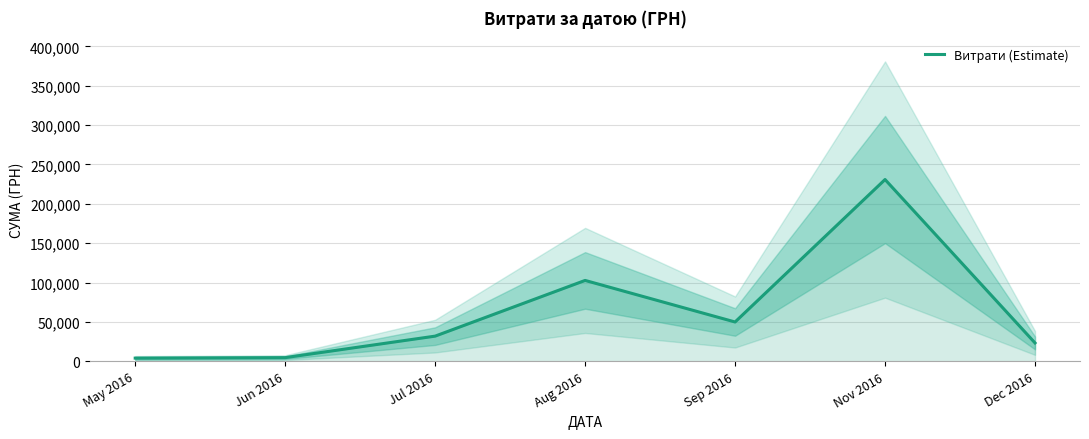

Reading left to right, transcribe all the data shown in this chart.

4007.3	4630.2	31942.5	102692.8	49895.2	230842.2	23302.0